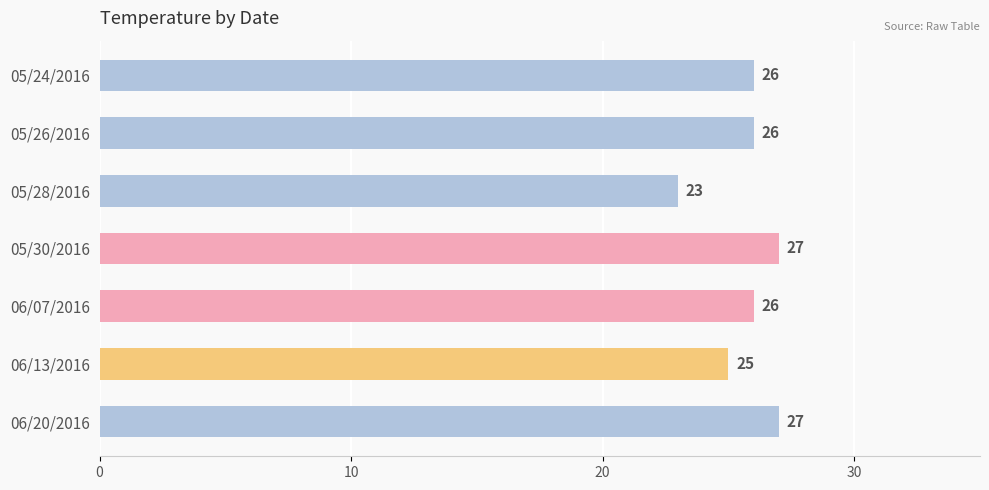

What is the difference between the second highest and minimum values?

4